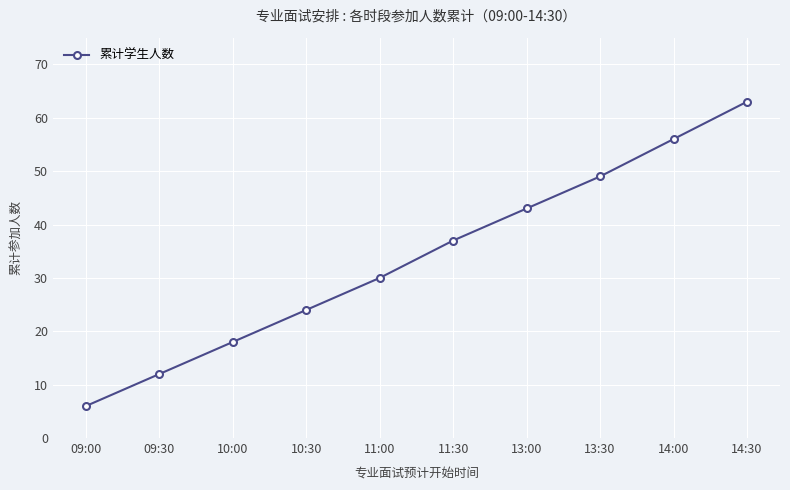

How many categories are shown in the chart?

10